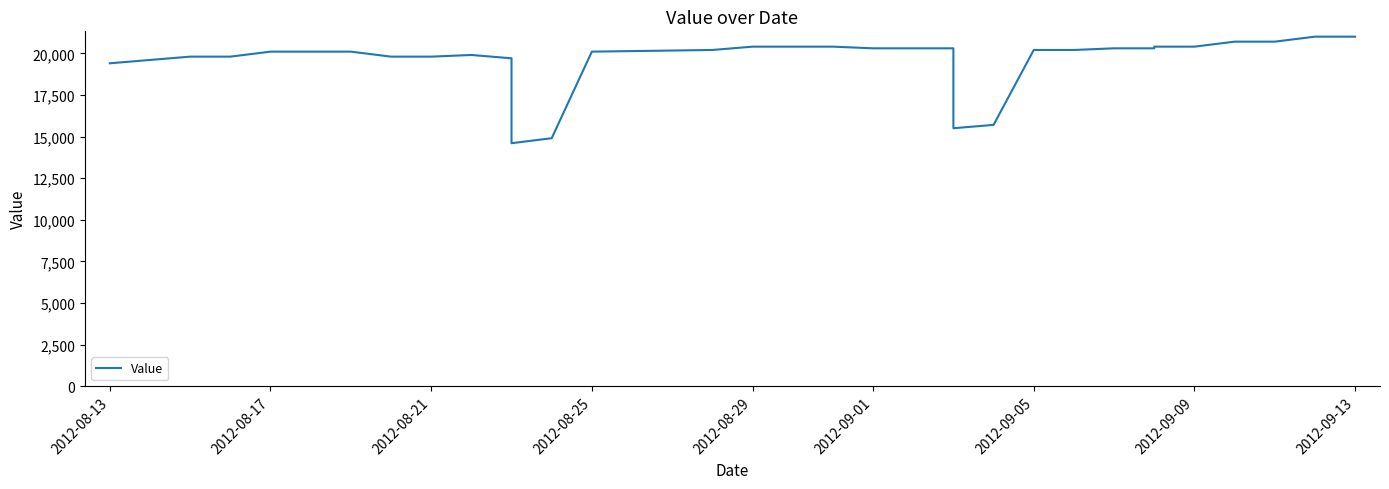

Reading right to left, extract all data points from this chart.

21000	21000	21000	21000	21000	21000	21000	20700	20700	20400	20400	20300	20300	20200	20200	15700	15500	20300	20300	20300	20300	20400	20400	20400	20200	20200	20100	14900	14600	19700	19900	19800	19800	20100	20100	20100	19800	19800	19800	19400